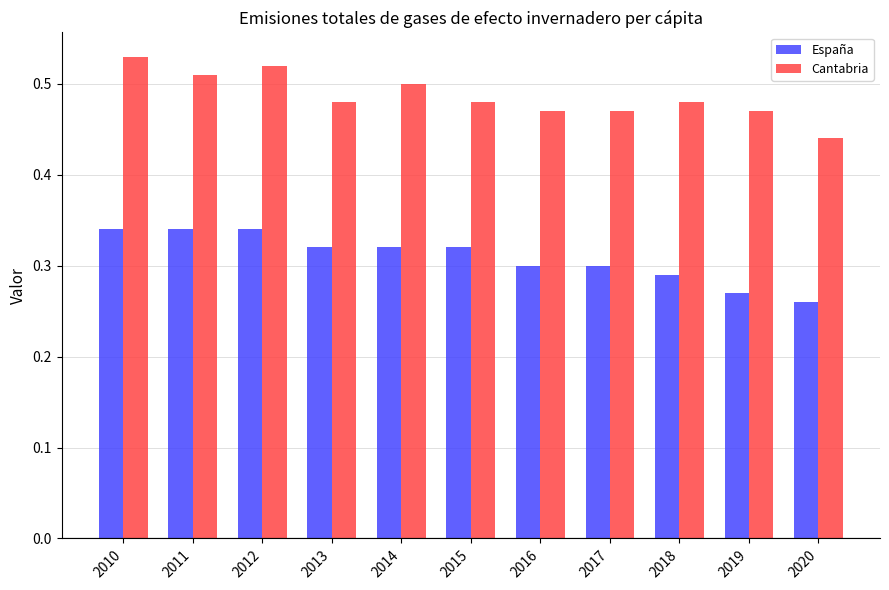

What is the sum of the España values at 2017 and 2011?

0.6